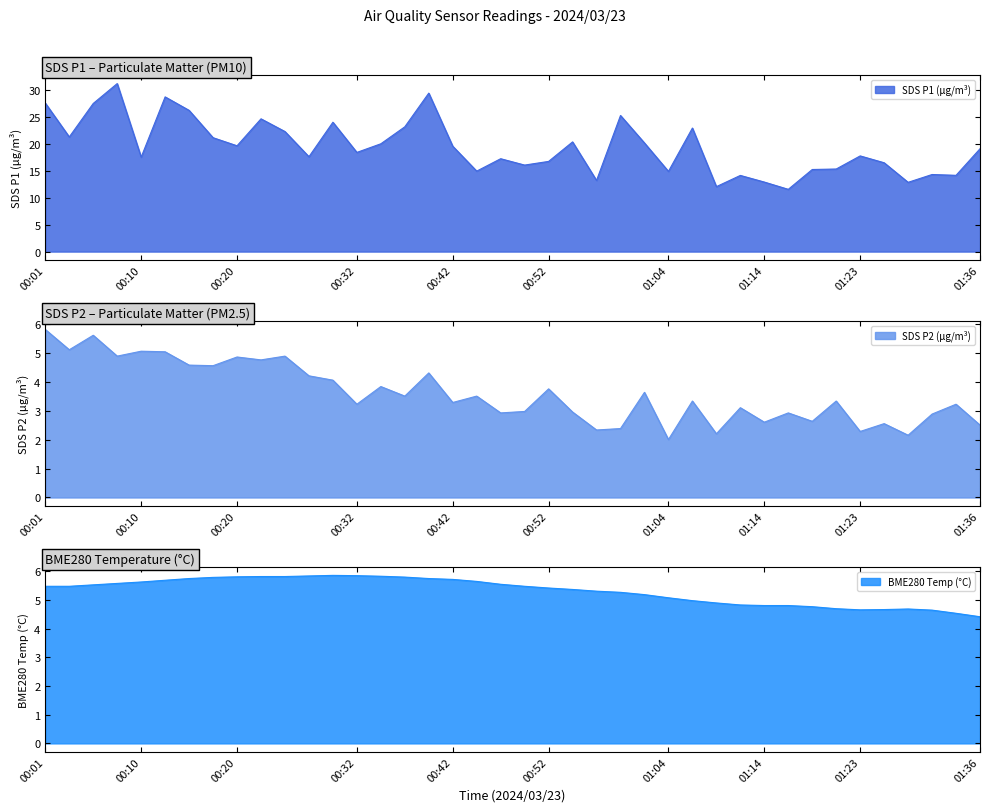

Which series ends up on top after the final intersection of BME280_temperature and SDS_P2?

BME280_temperature